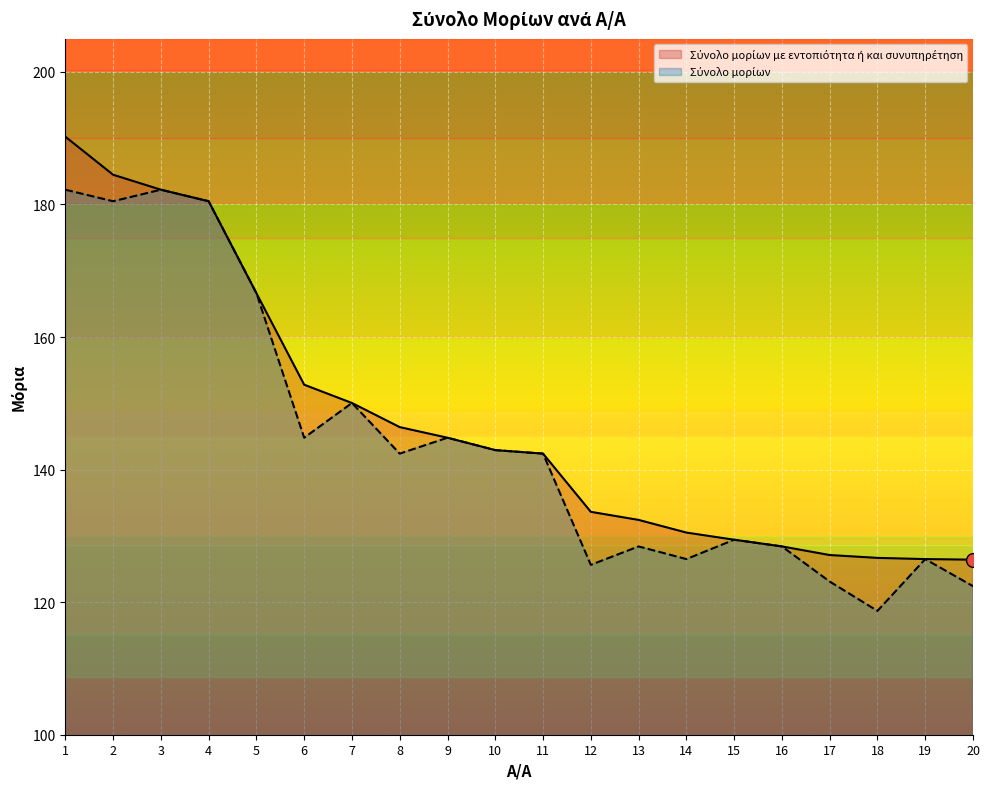

True or false: Σύνολο μορίων has a value of 150.1 at 7.

True